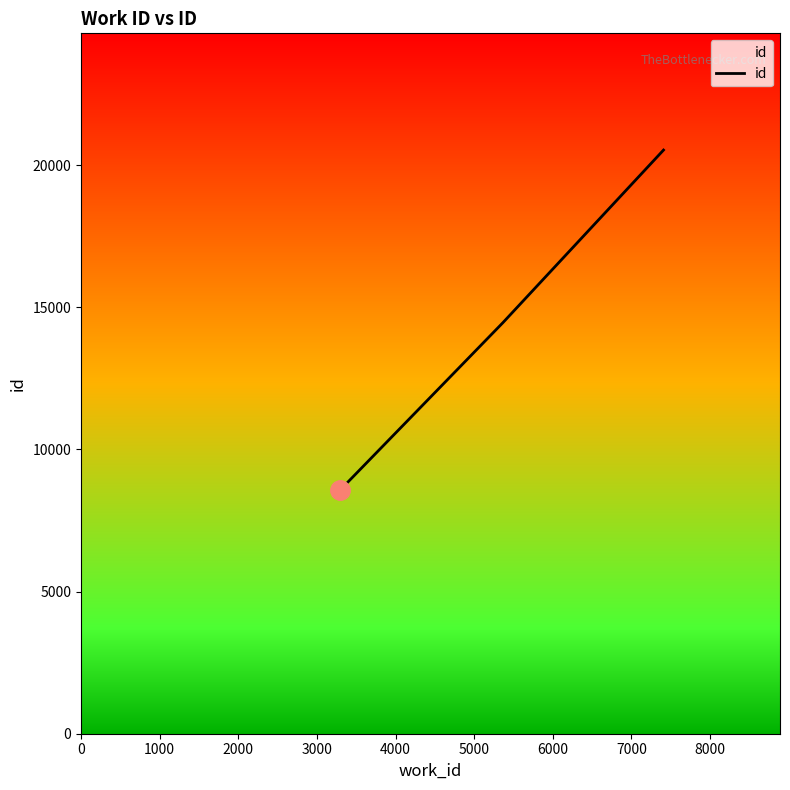

Reading left to right, list all the values displayed in this chart.

8555	14458	20527